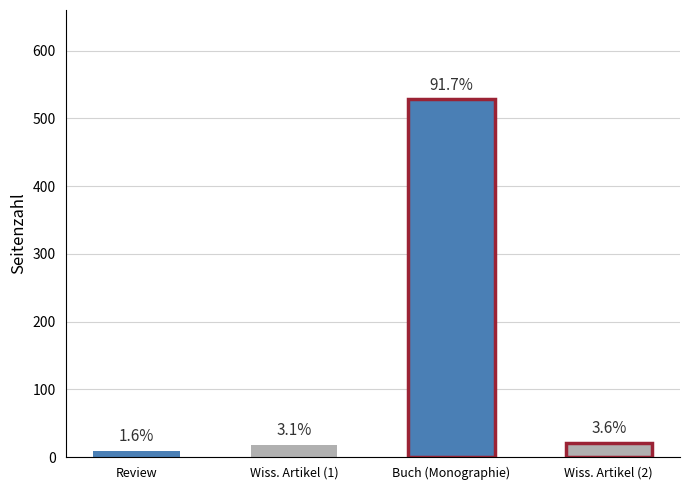

What is the label of the 3rd bar from the right?

Wiss. Artikel (1)